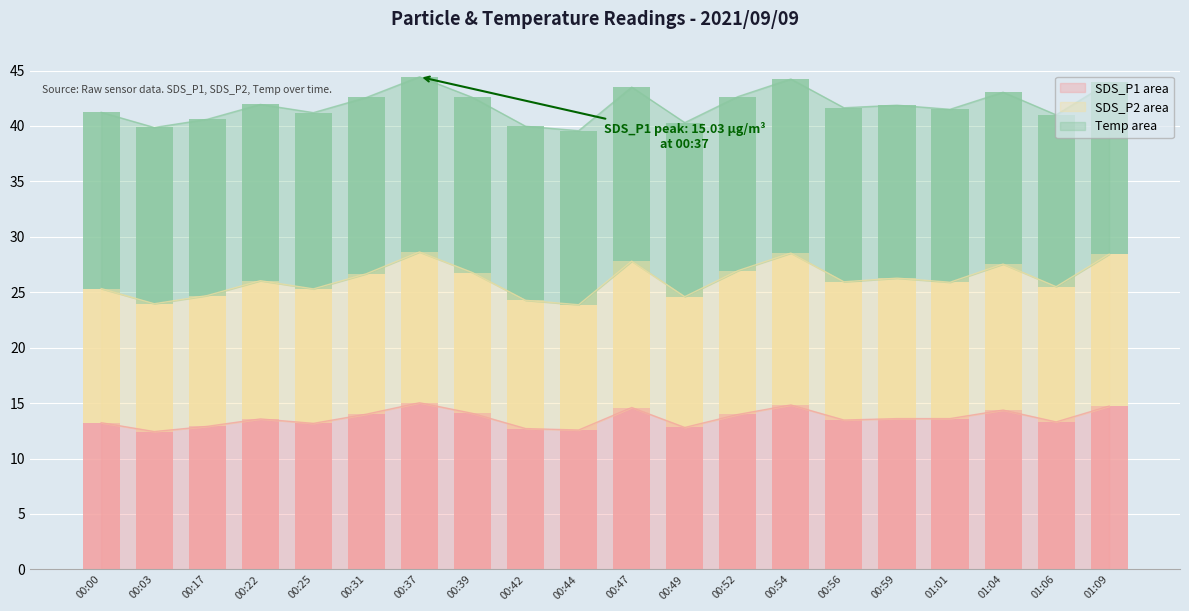

Which series has the largest total across all categories?

Temp